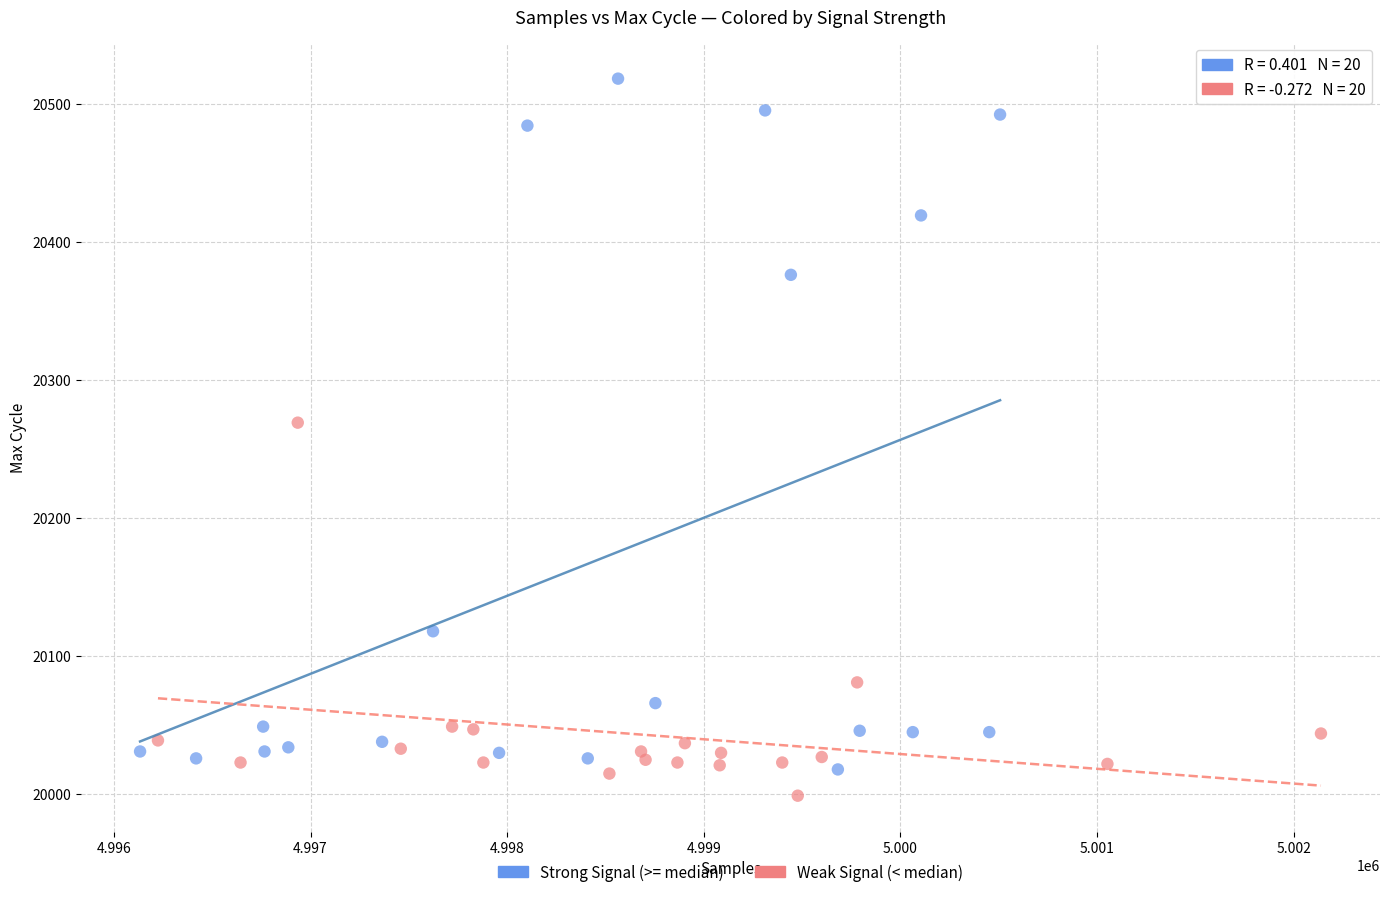

Which series has the widest spread of Y values?

Strong Signal (>= median)